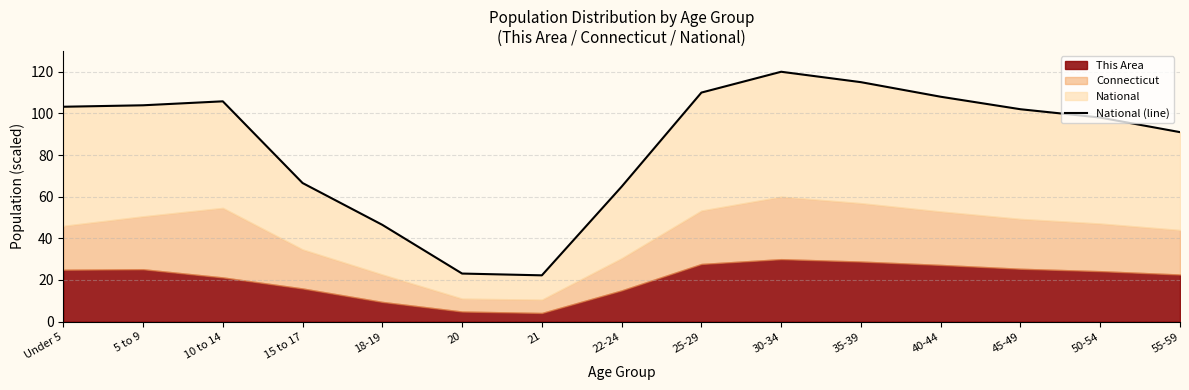

Reading left to right, extract all data points from this chart.

Under 5=103.2	5 to 9=103.9	10 to 14=105.8	15 to 17=66.6	18-19=46.5	20=23.1	21=22.2	22-24=64.8	25-29=110.0	30-34=120.0	35-39=115.0	40-44=108.0	45-49=102.0	50-54=98.0	55-59=91.0